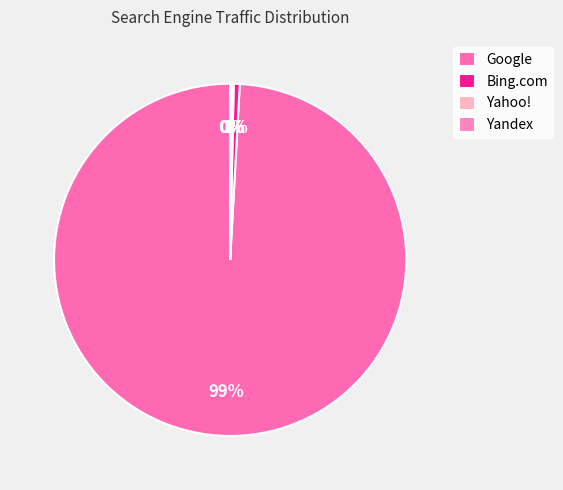

To the nearest percent, what is the combined percentage of Bing.com and Google?

100%